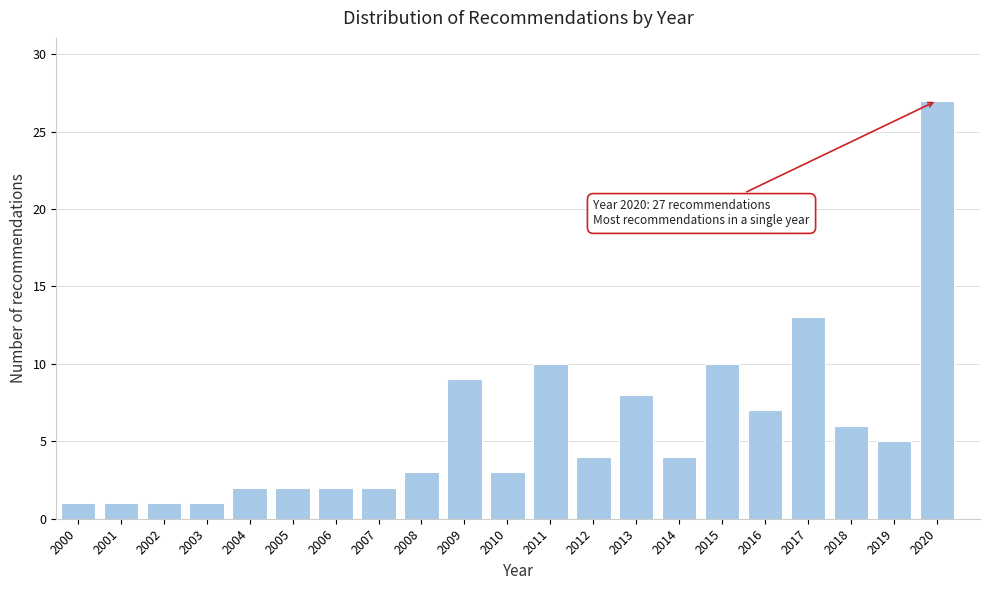

Reading right to left, transcribe all the data shown in this chart.

27	5	6	13	7	10	4	8	4	10	3	9	3	2	2	2	2	1	1	1	1